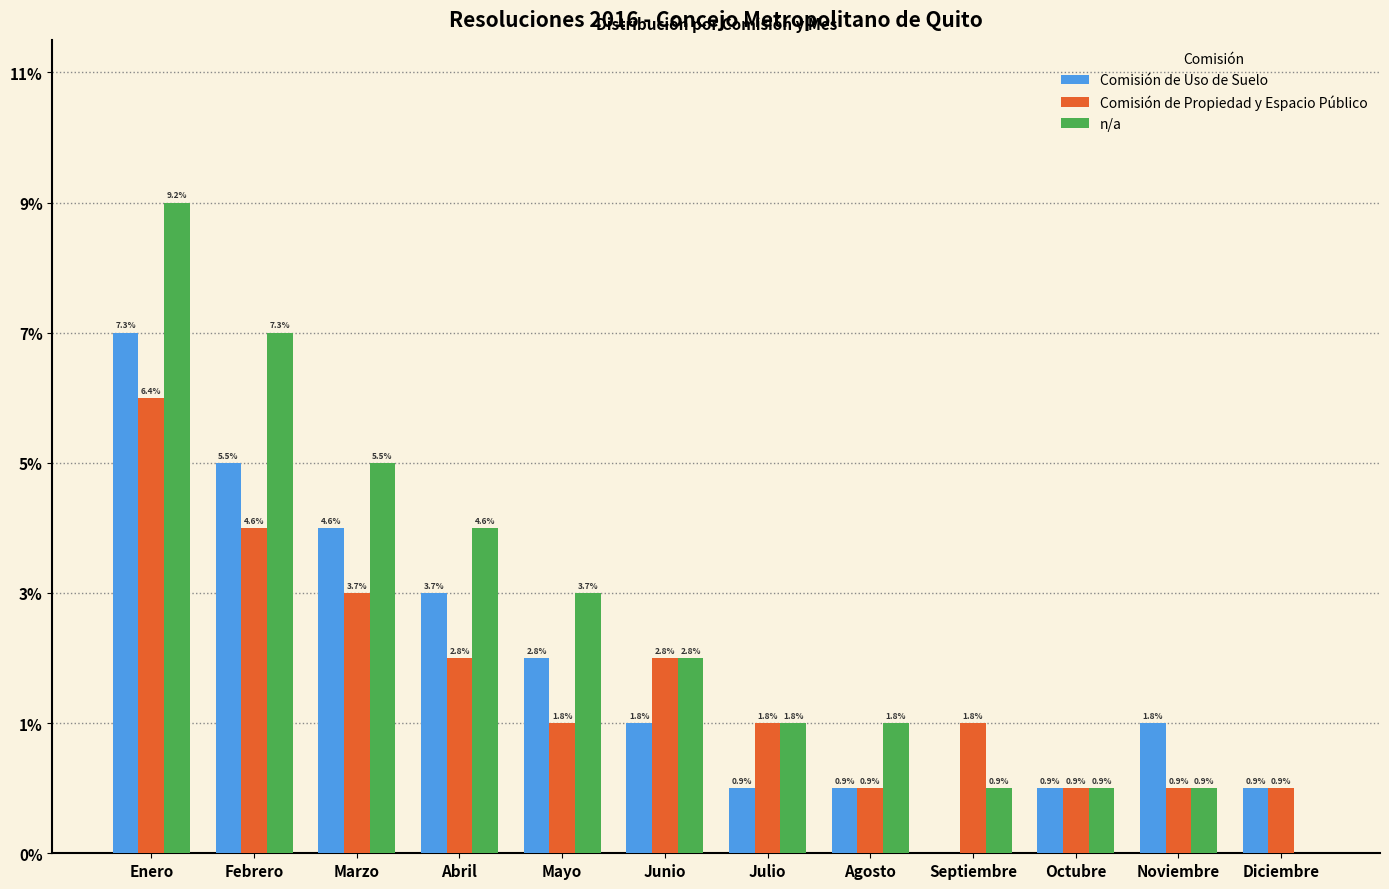

What are all the series names shown in the legend?

Comisión de Uso de Suelo, Comisión de Propiedad y Espacio Público, n/a